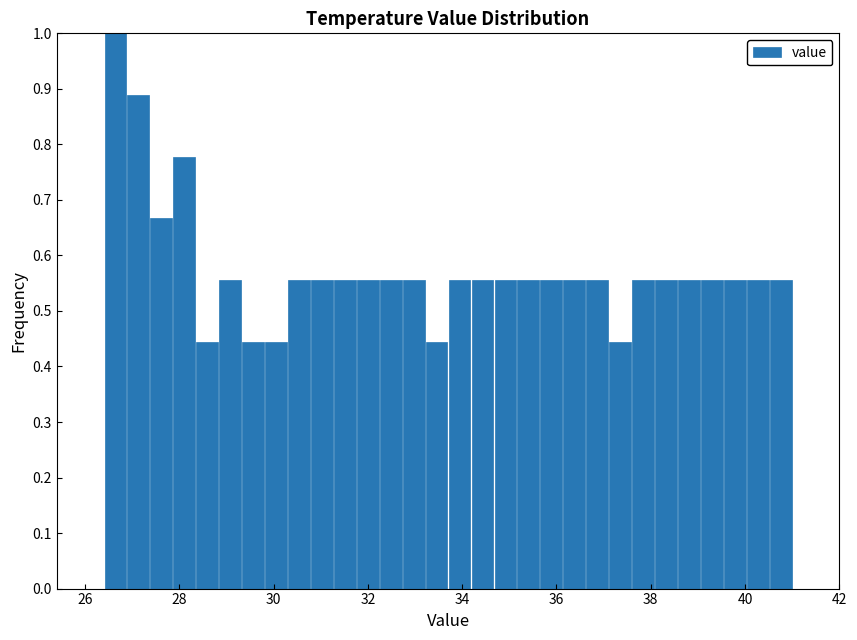

Around what value on the x-axis is the tallest bar? Give the approximate position of its centre, as read against the axis.

26.6